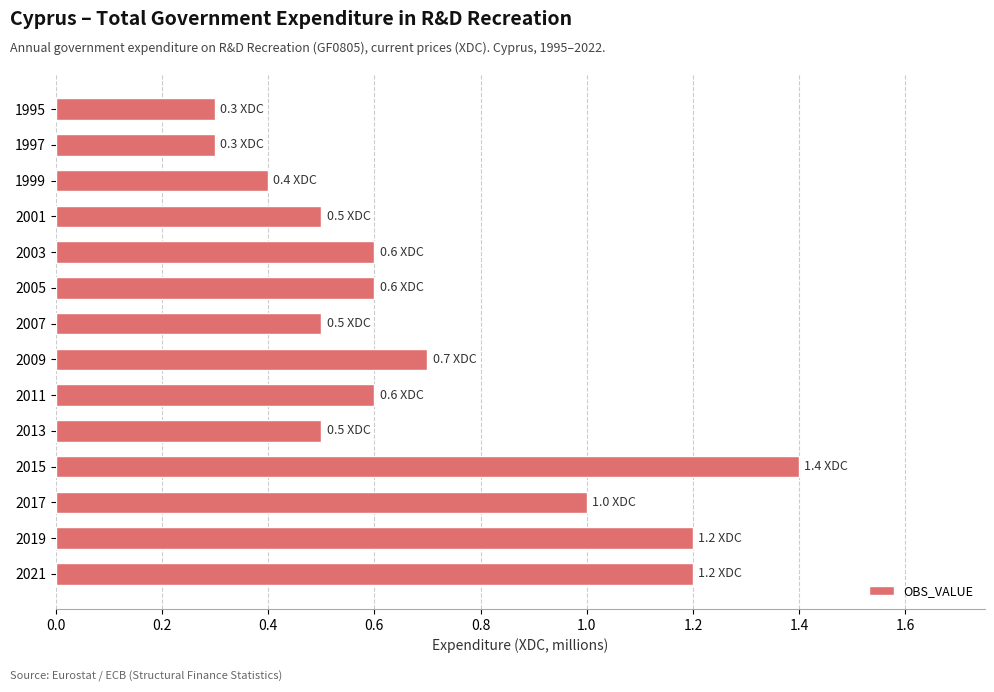

Count the number of categories in the chart.

14